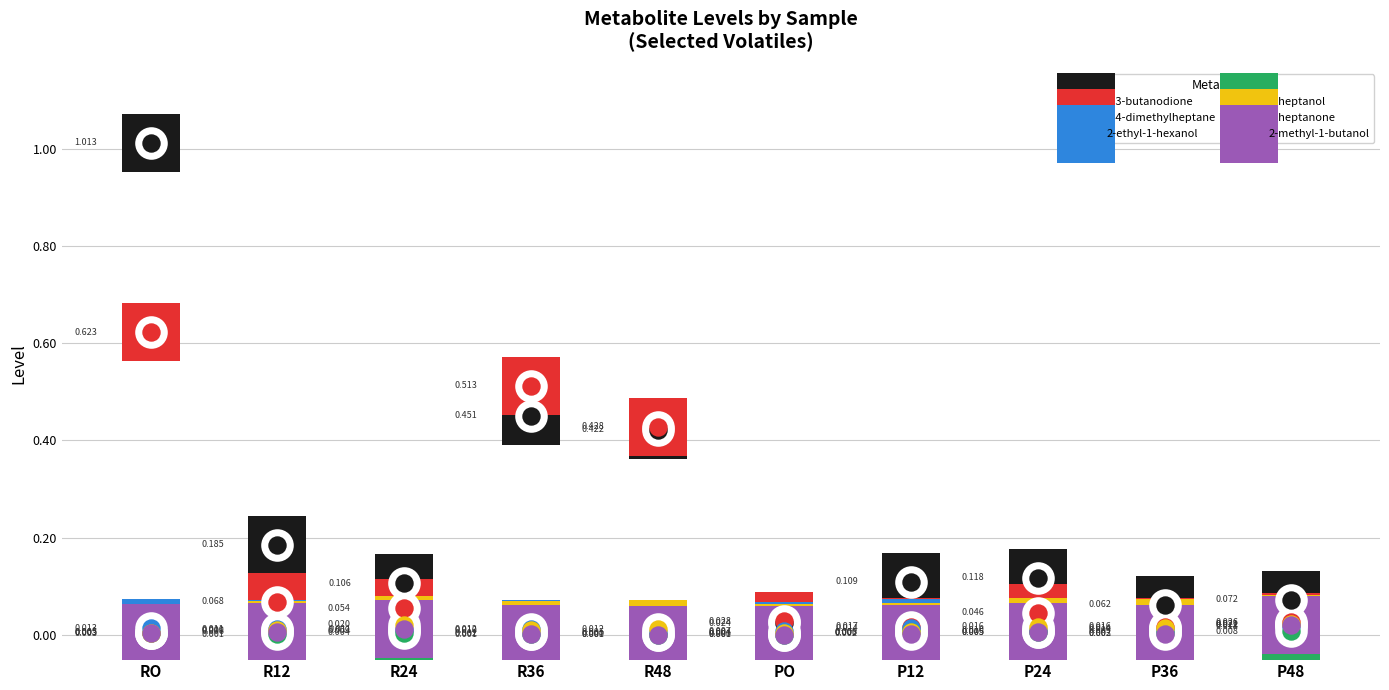

Which series has the largest total across all categories?

2,3-butanodione